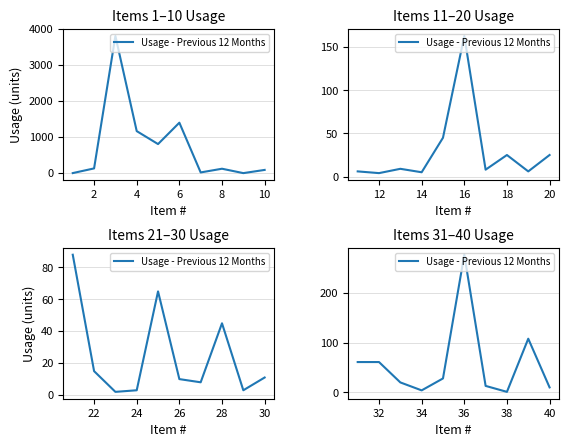

Which category has the lowest value across all series?

38